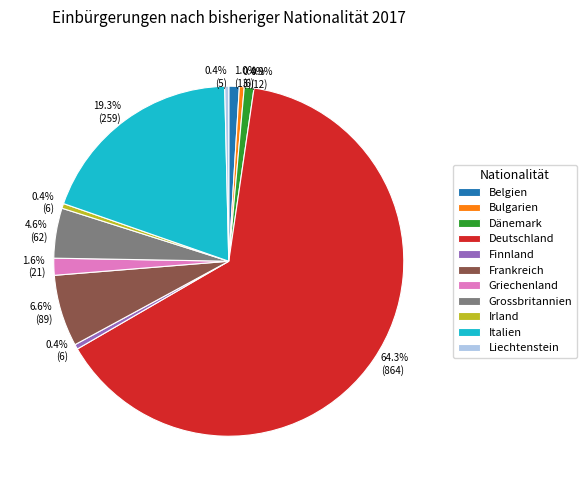

Approximately how many times larger is the value at Irland compared to Liechtenstein?

1.2